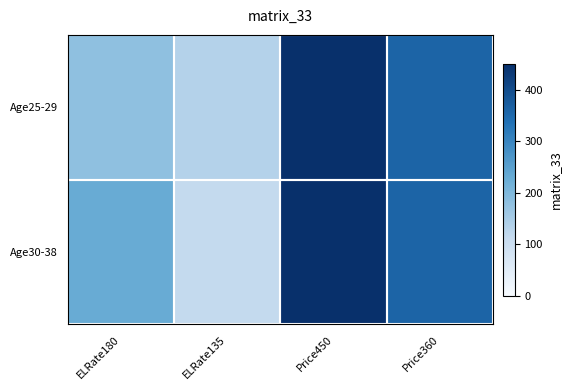

At which category does the chart reach its peak across all series?

Price450